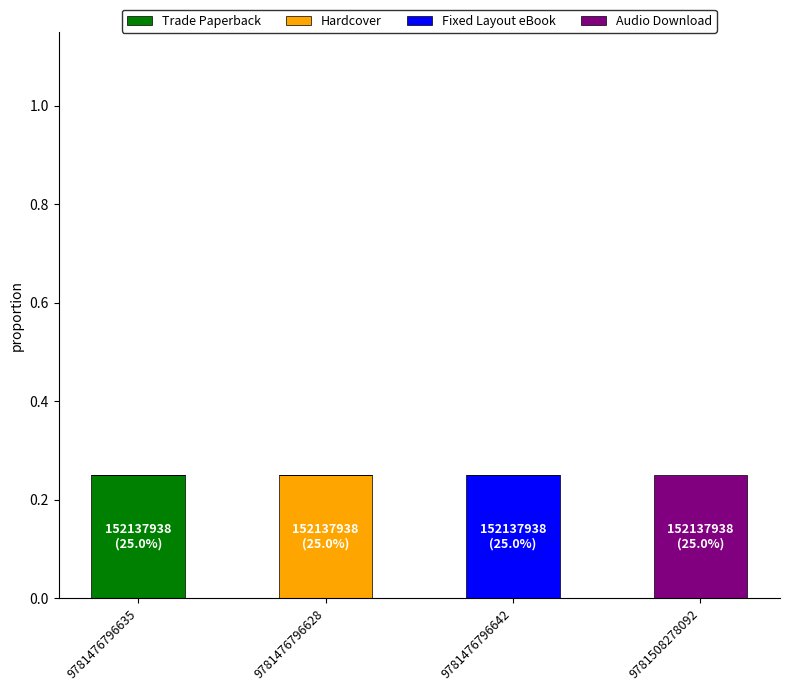

At which label does Trade Paperback reach its peak?

9781476796635